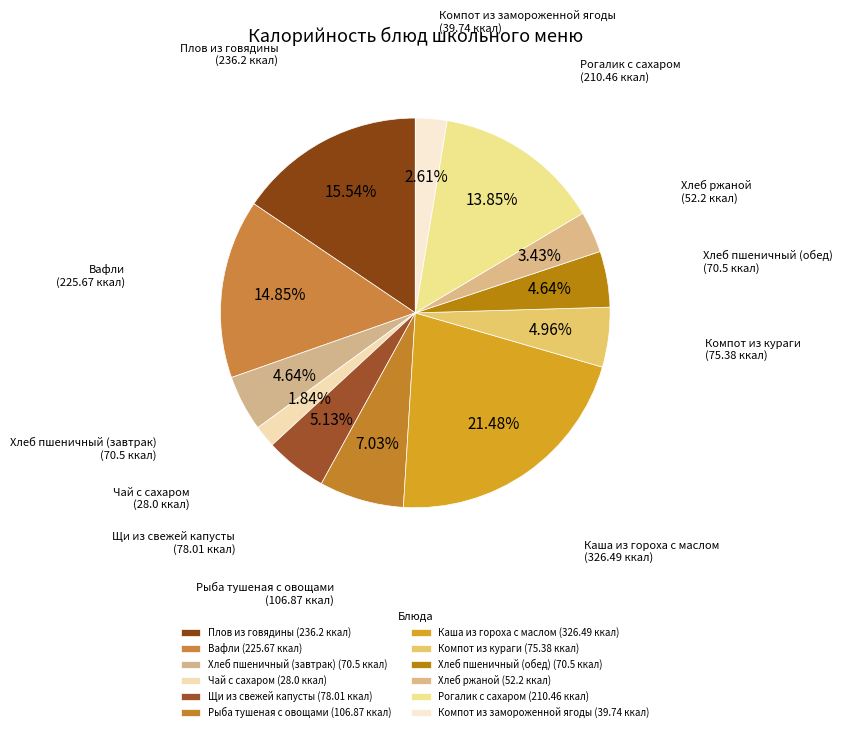

Count the number of slices in the pie.

12